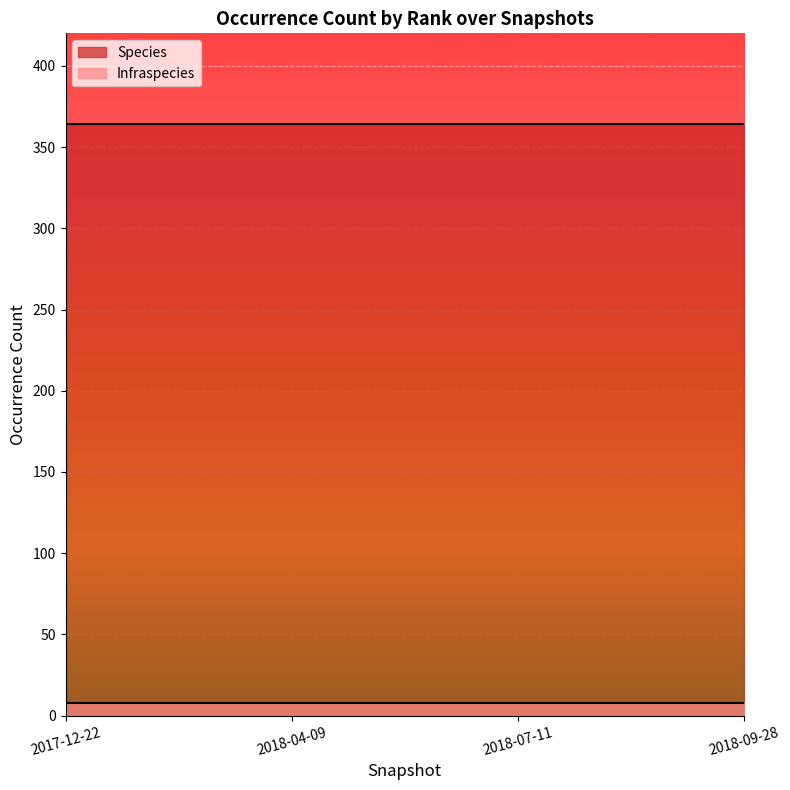

How many distinct data groups are displayed?

2